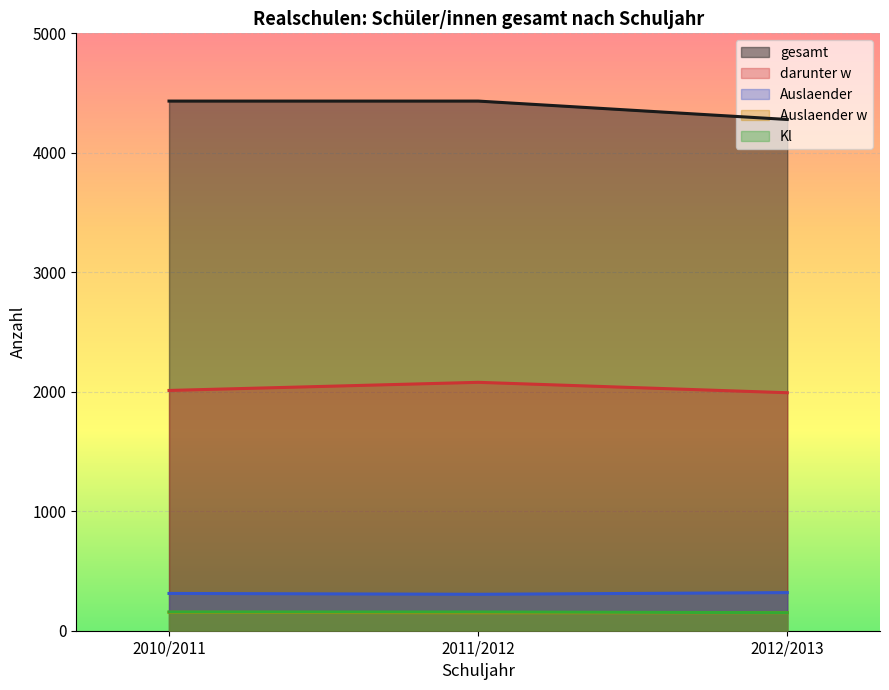

What is the average value of the Kl series?

155